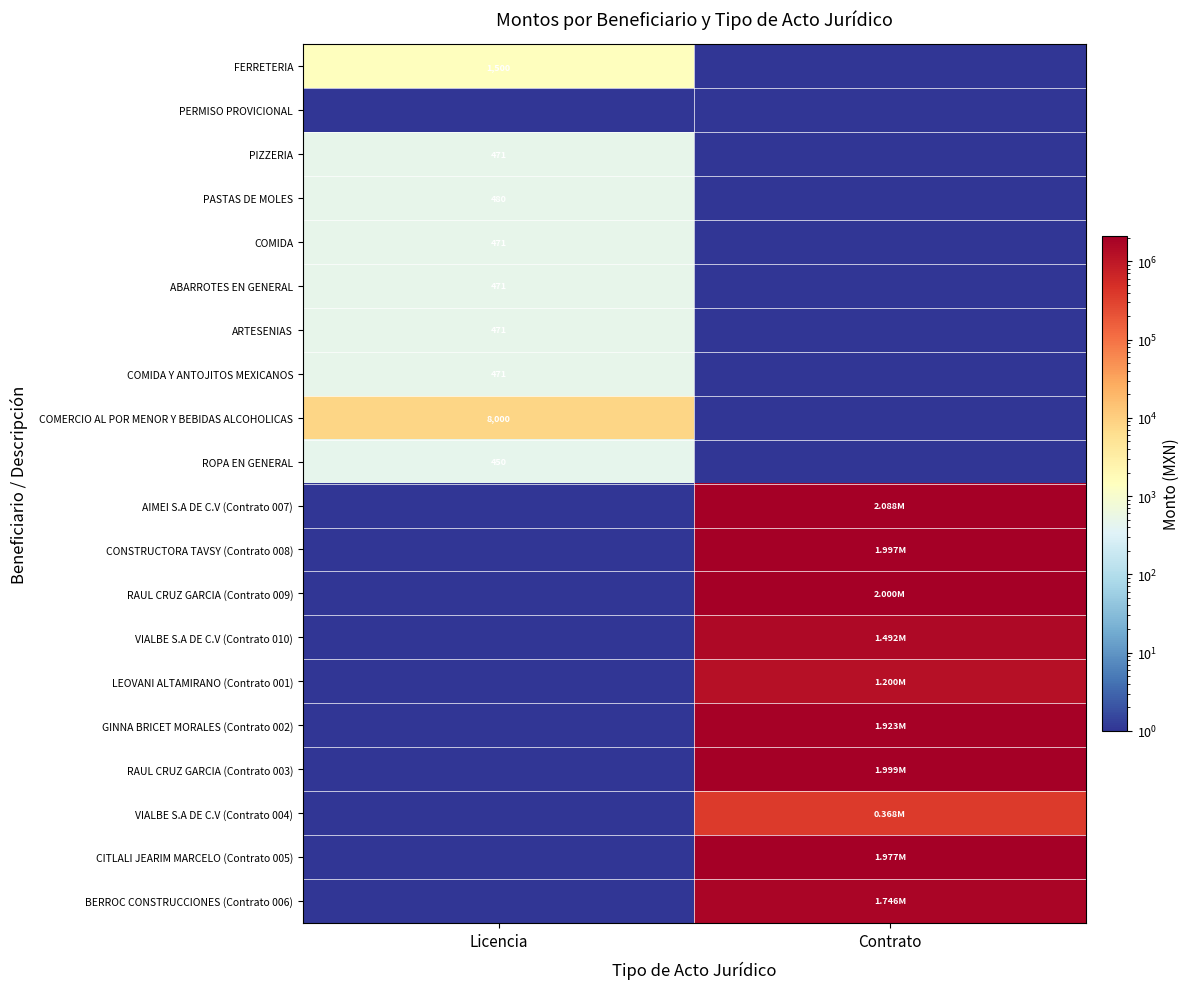

List the labels in order of PASTAS DE MOLES value, largest first.

Licencia, Contrato